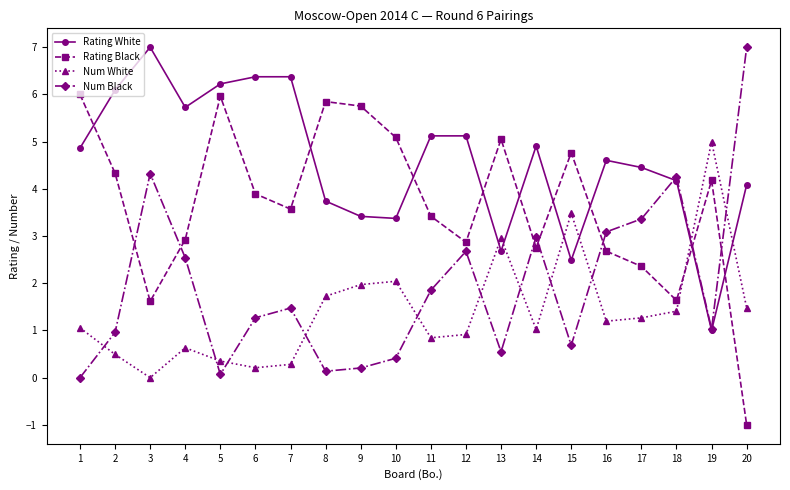

What is the spread (max minus min) of values at 13?

4.5